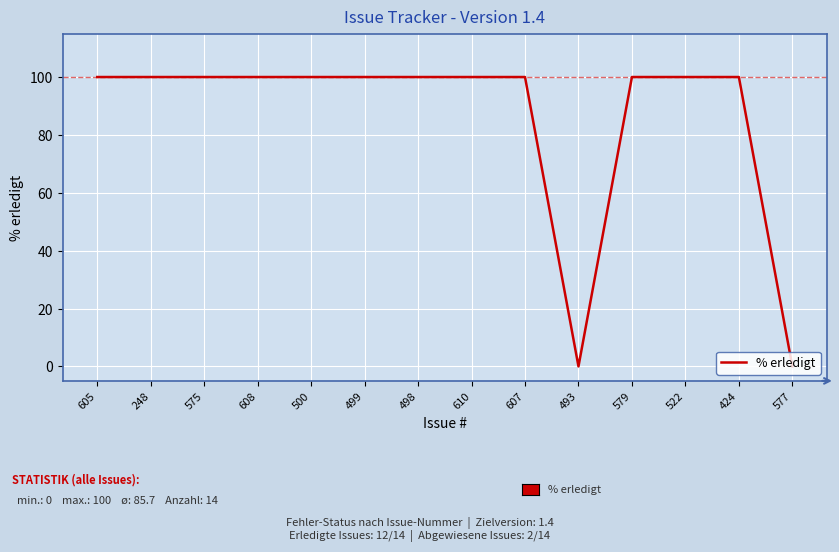

The chart shows a value of 44 at 579. True or false?

False